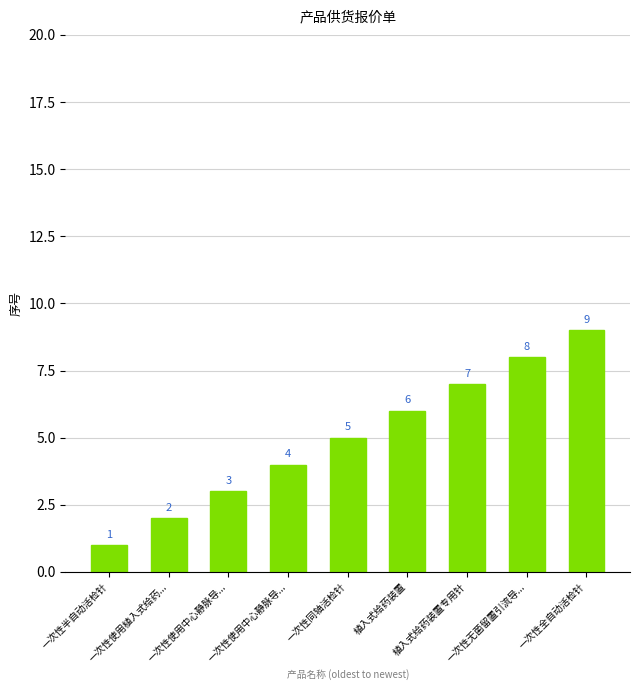

Between 一次性全自动活检针 and 一次性使用中心静脉导..., which is larger?

一次性全自动活检针